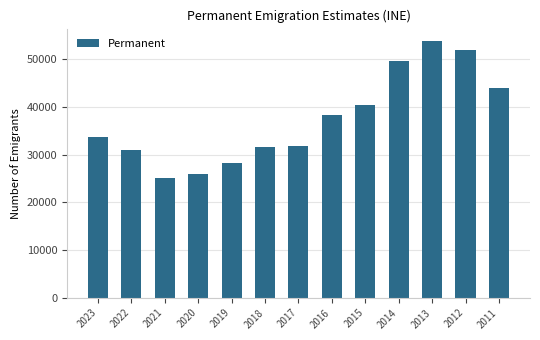

At which label is the value closest to 39432?

2015